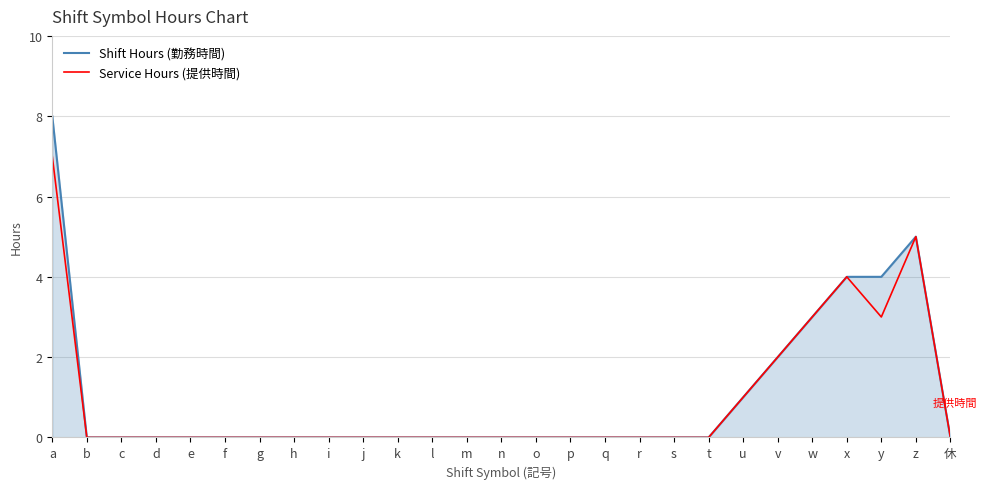

List the series in order of their peak value, lowest first.

Service Hours (提供時間), Shift Hours (勤務時間)